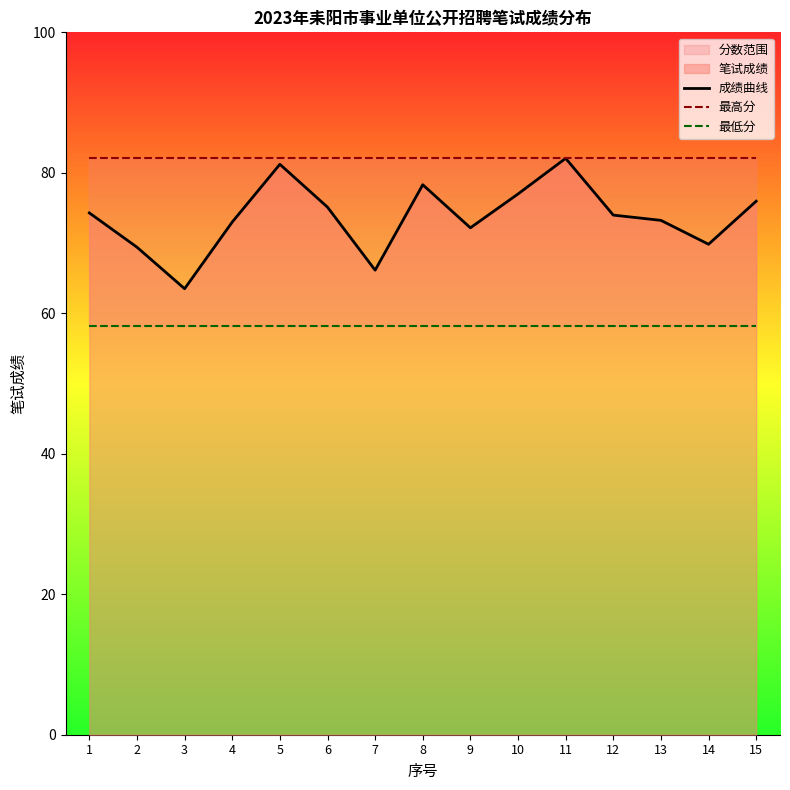

Which label corresponds to the smallest value in the chart?

1